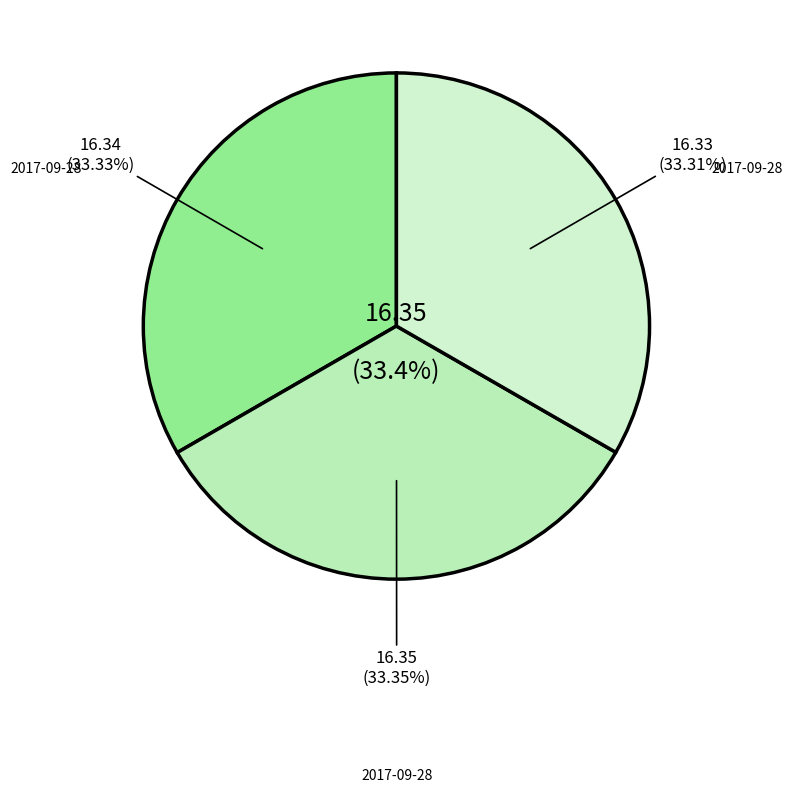

Does any single category account for the majority?

No